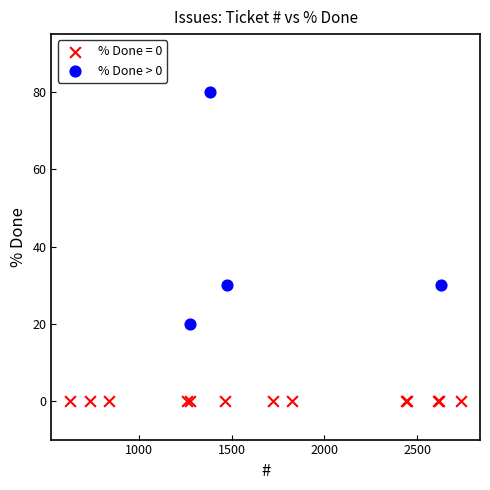

Which series contains the lowest Y value?

% Done = 0